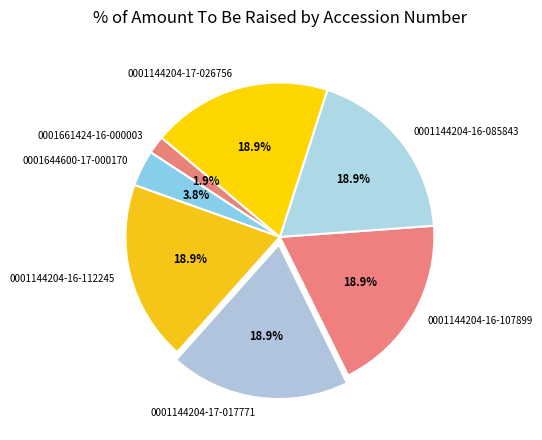

Does 0001144204-16-112245 represent more than half of the total?

No